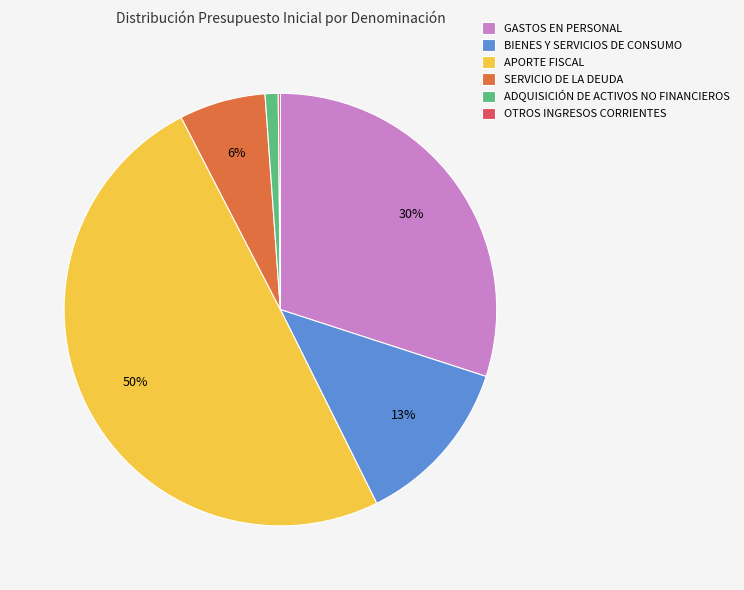

To the nearest percent, what is the average slice percentage?

17%